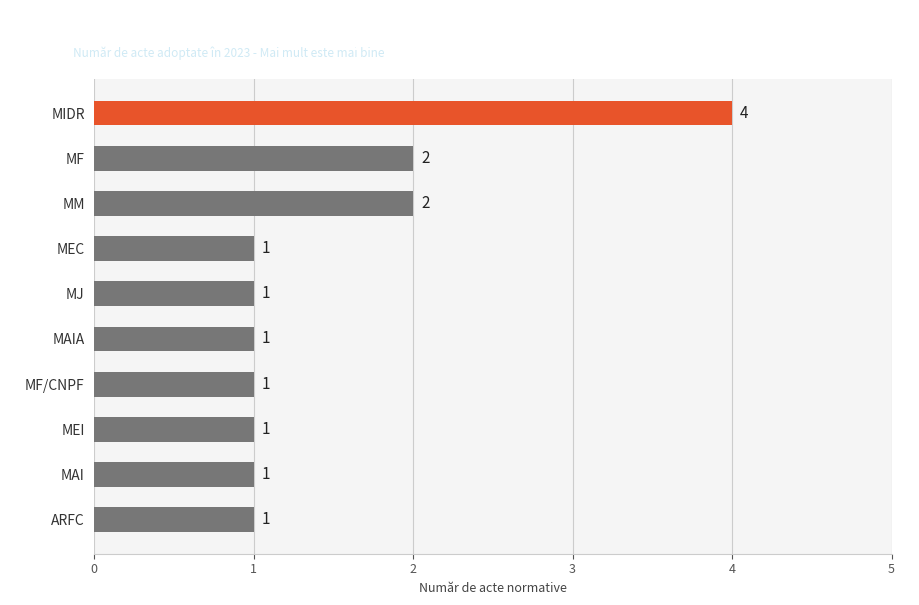

The value at MIDR is 4. True or false?

True